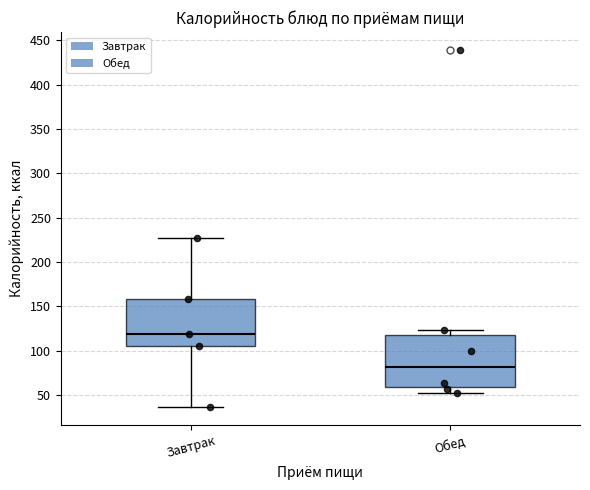

Reading left to right, read every box against the y-axis: the position of its median line, the range the box covers, and the ends of its whiskers. The values are not printed on the chart, so give them approximately, as read against the axis.

Завтрак: median 120, box 105 to 160, whiskers 35 to 225
Обед: median 80, box 60 to 115, whiskers 50 to 125